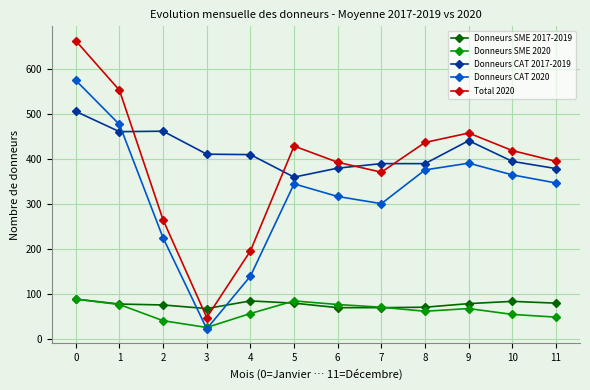

How many interior local peaks does the Total 2020 series have?

2